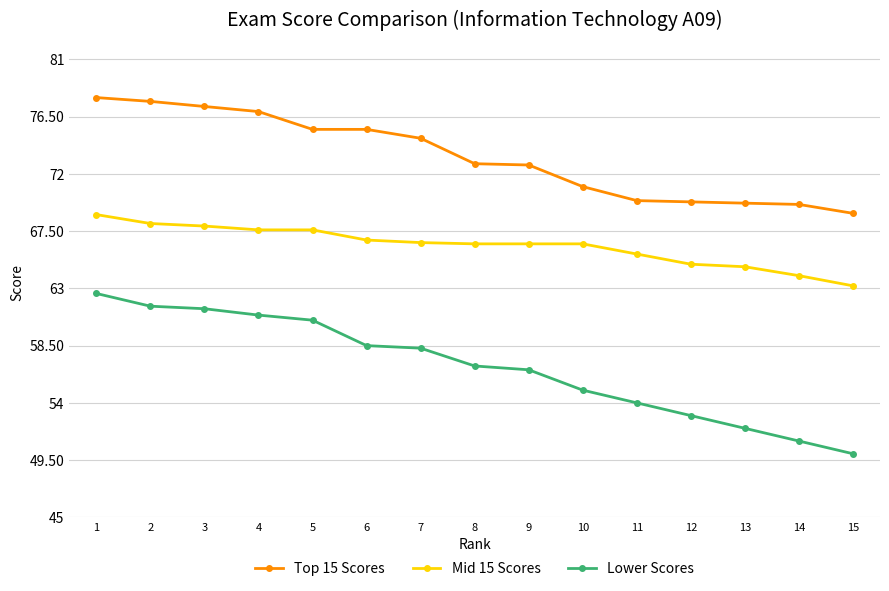

At which label does Lower Scores reach its peak?

1